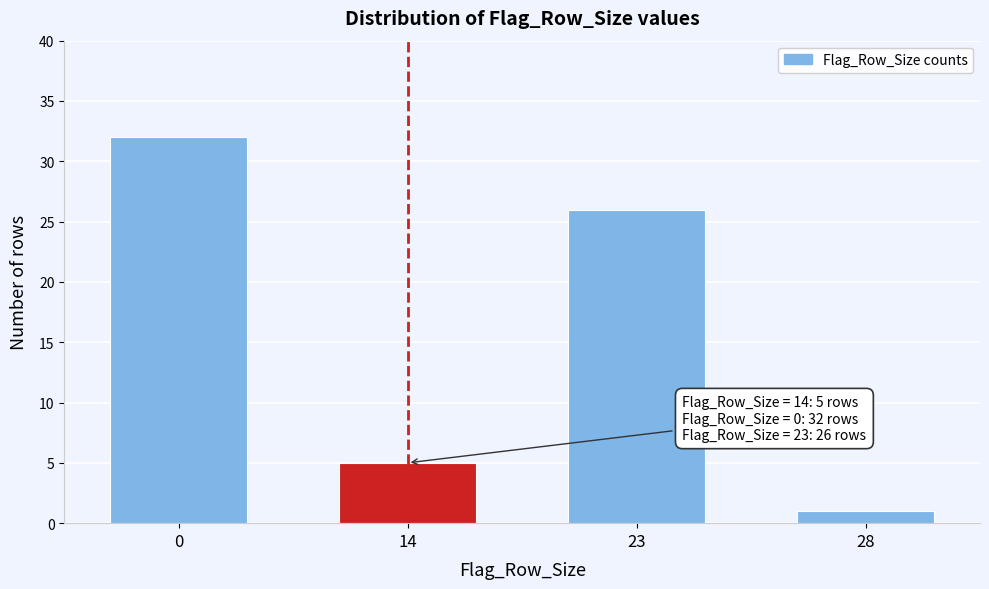

Reading left to right, transcribe all the data shown in this chart.

32	5	26	1